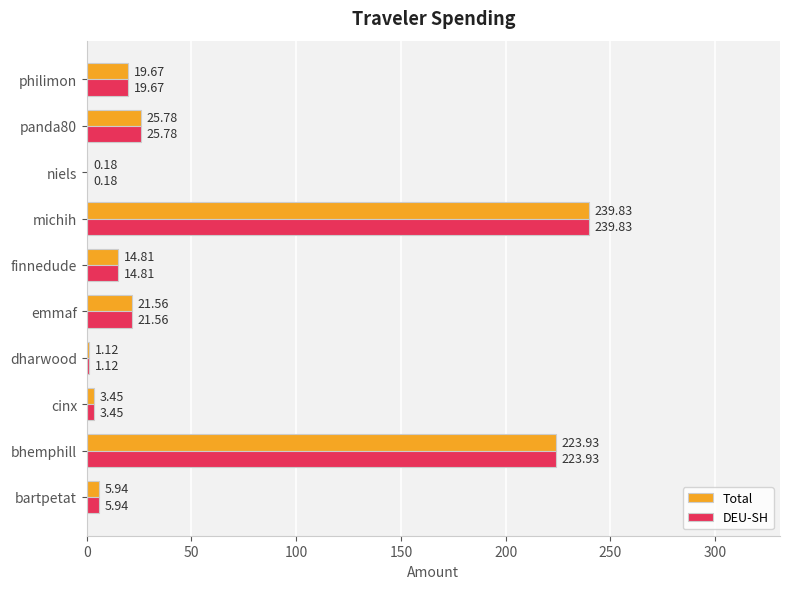

What is the sum of the Total values at cinx and bhemphill?

227.4